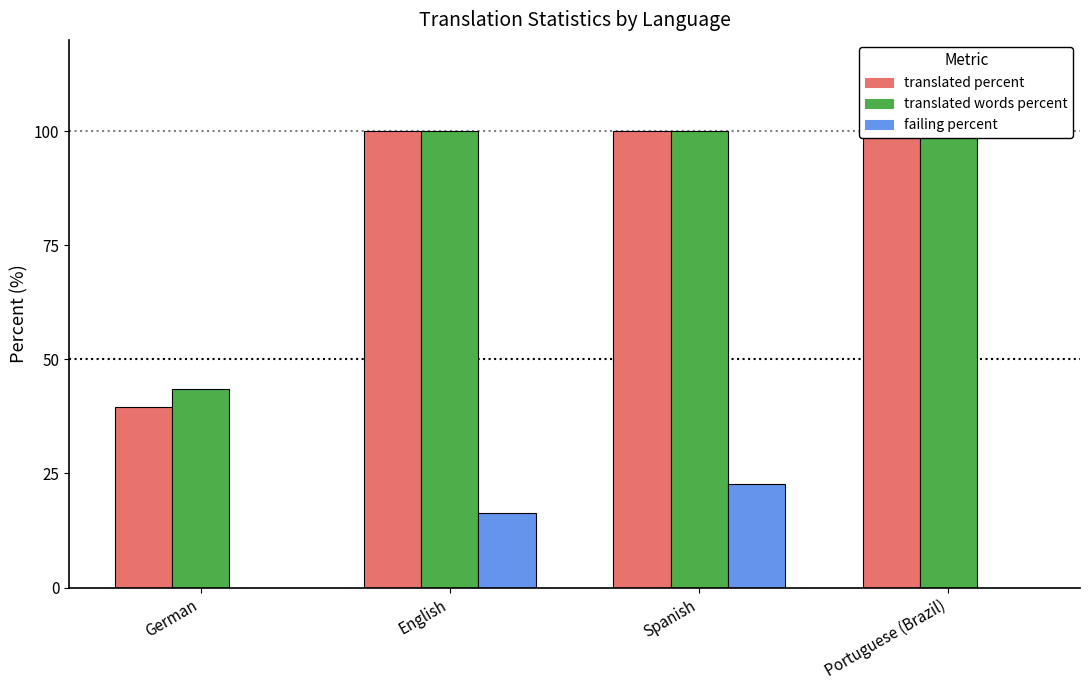

Count the number of categories in the chart.

4